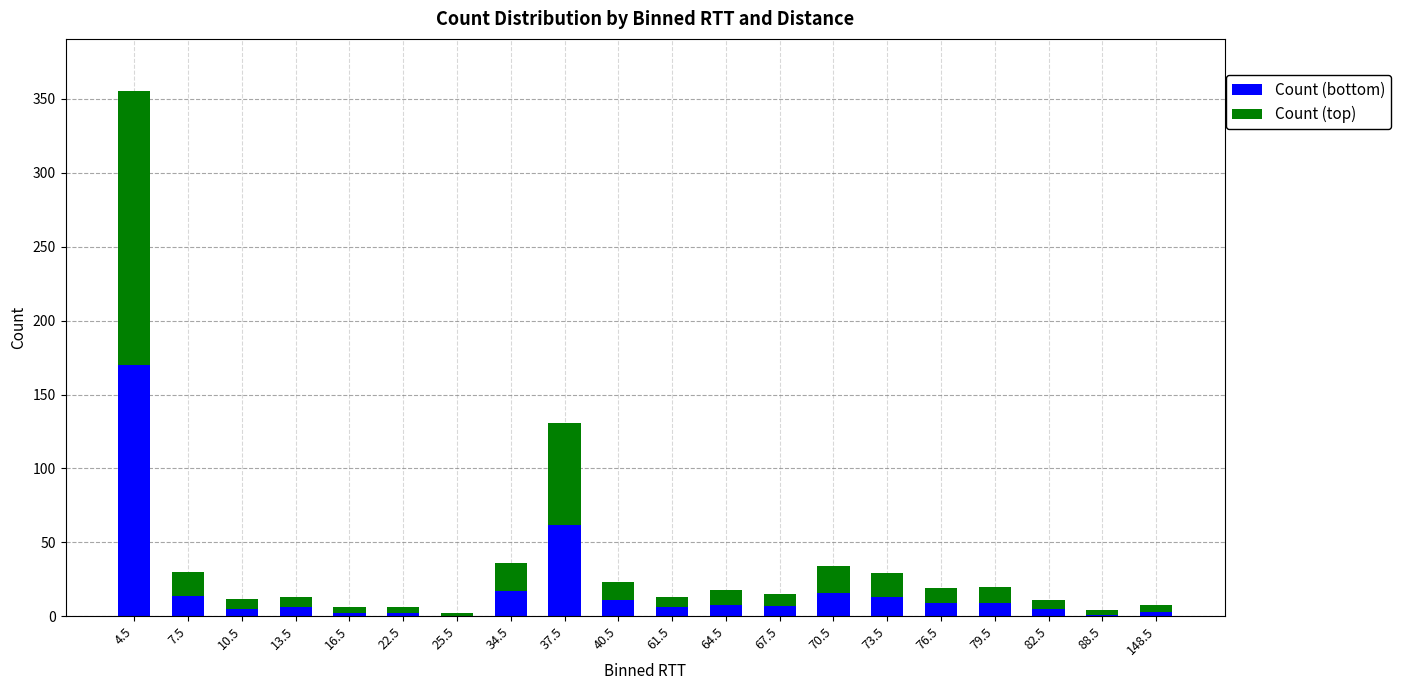

Are the bars grouped side by side (vs. stacked)?

No